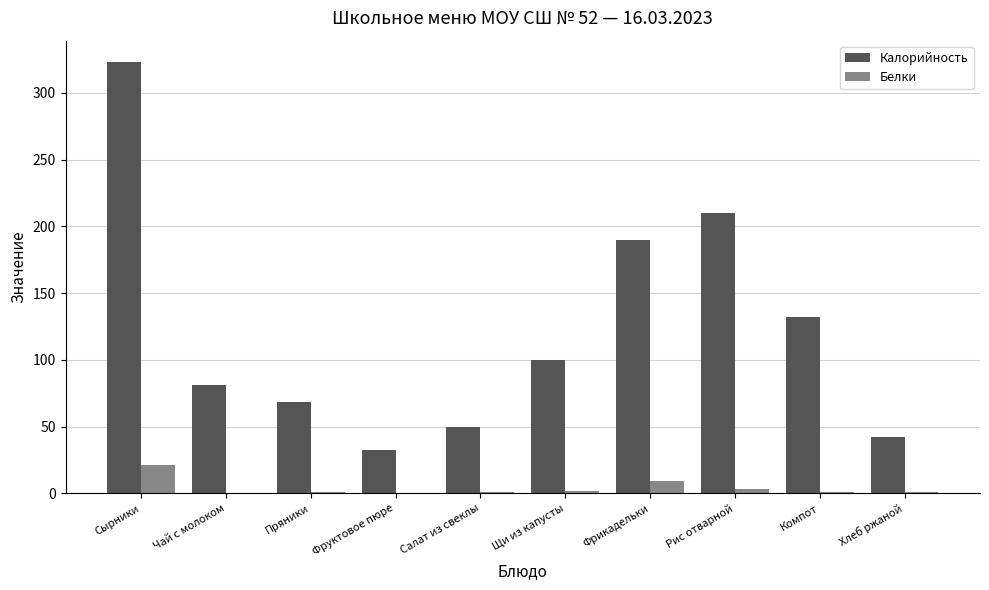

Which series has the largest range (max minus min)?

Калорийность